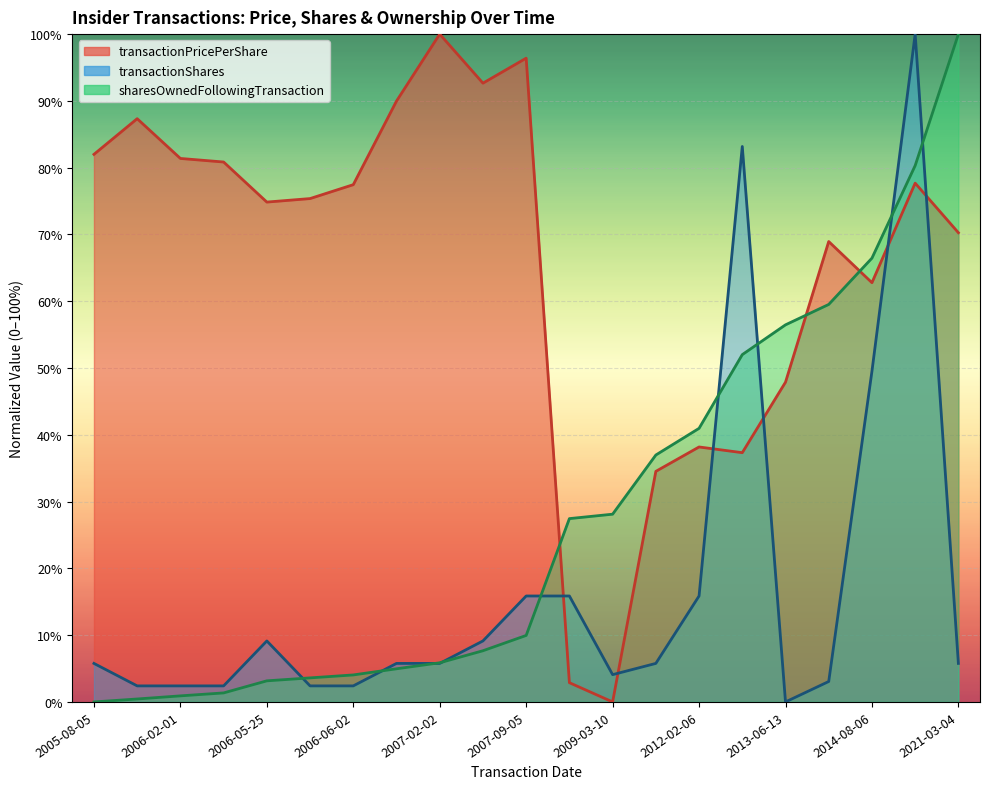

How many lines are shown in the chart?

3